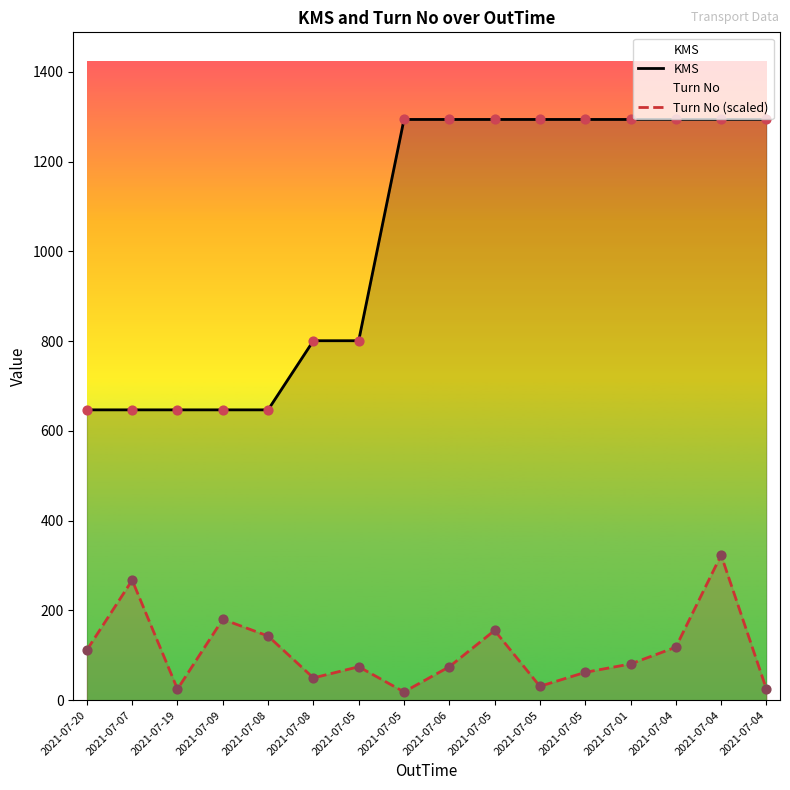

Which series has the largest total across all categories?

KMS